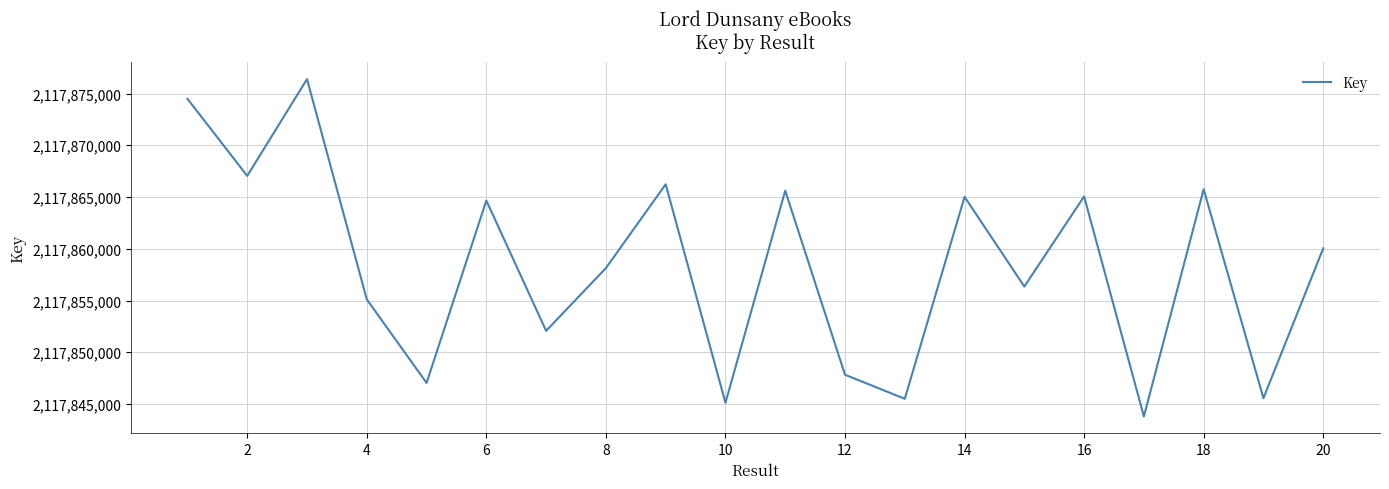

What is the difference between the maximum and minimum values?

32591